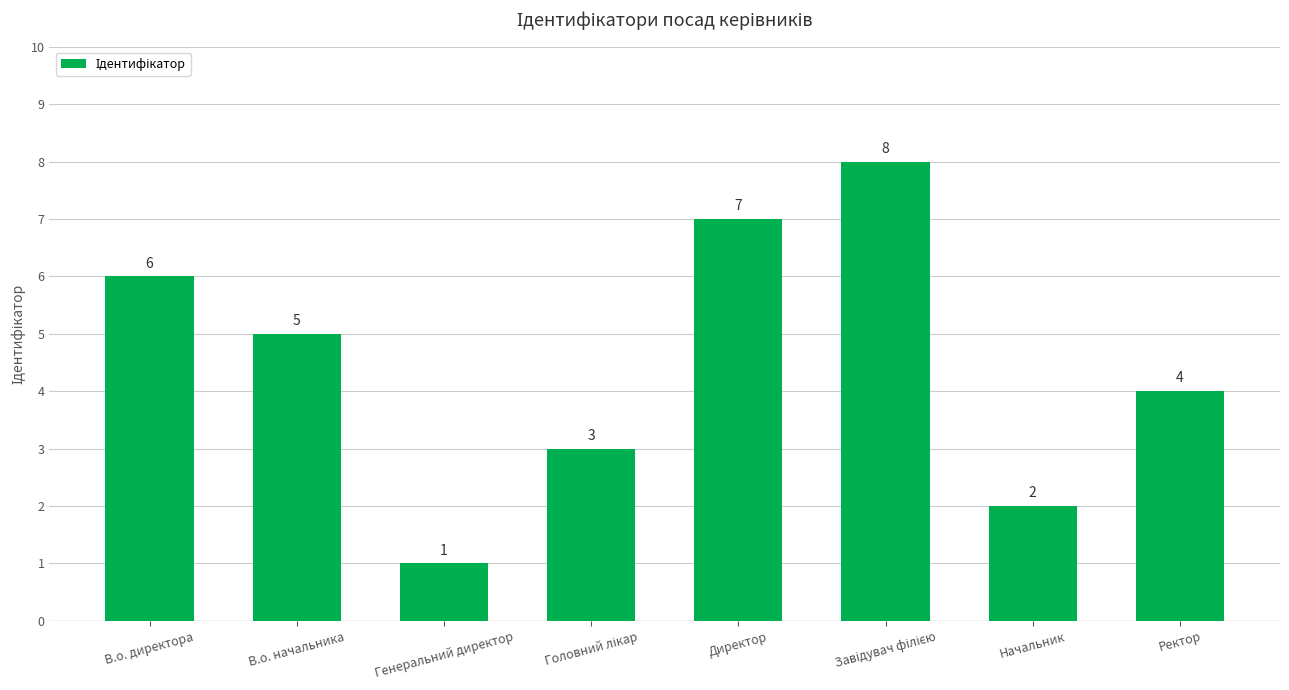

Count the values in the range 3 to 7.

5